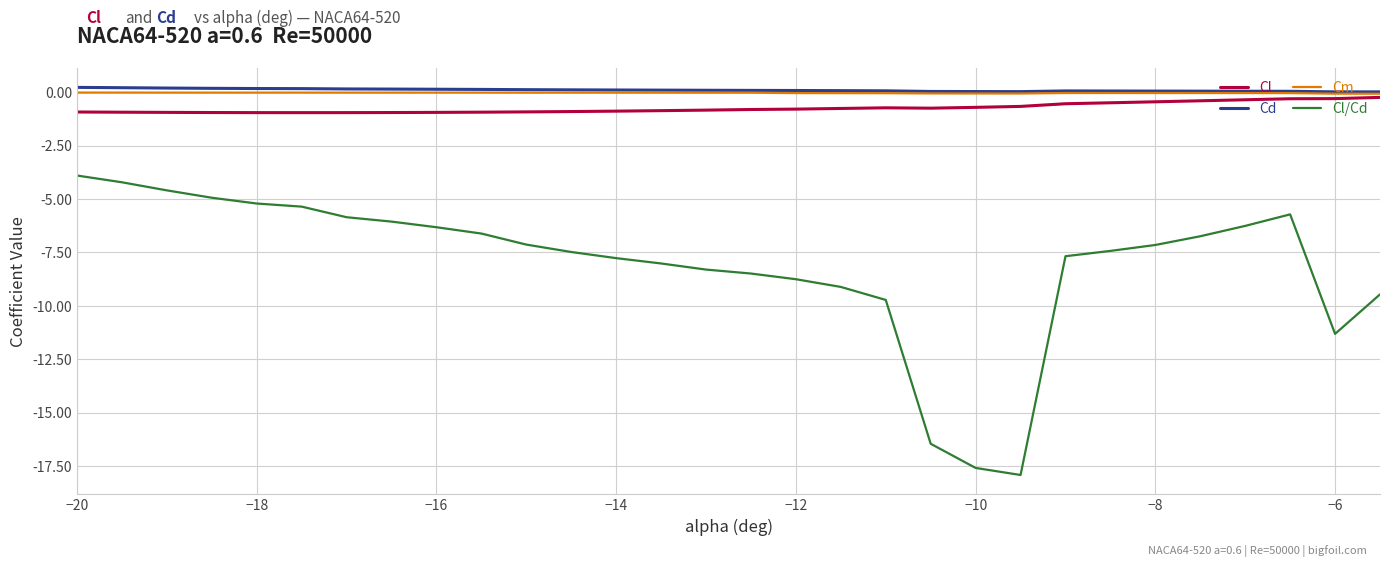

Which series has the widest spread of values?

Cl/Cd